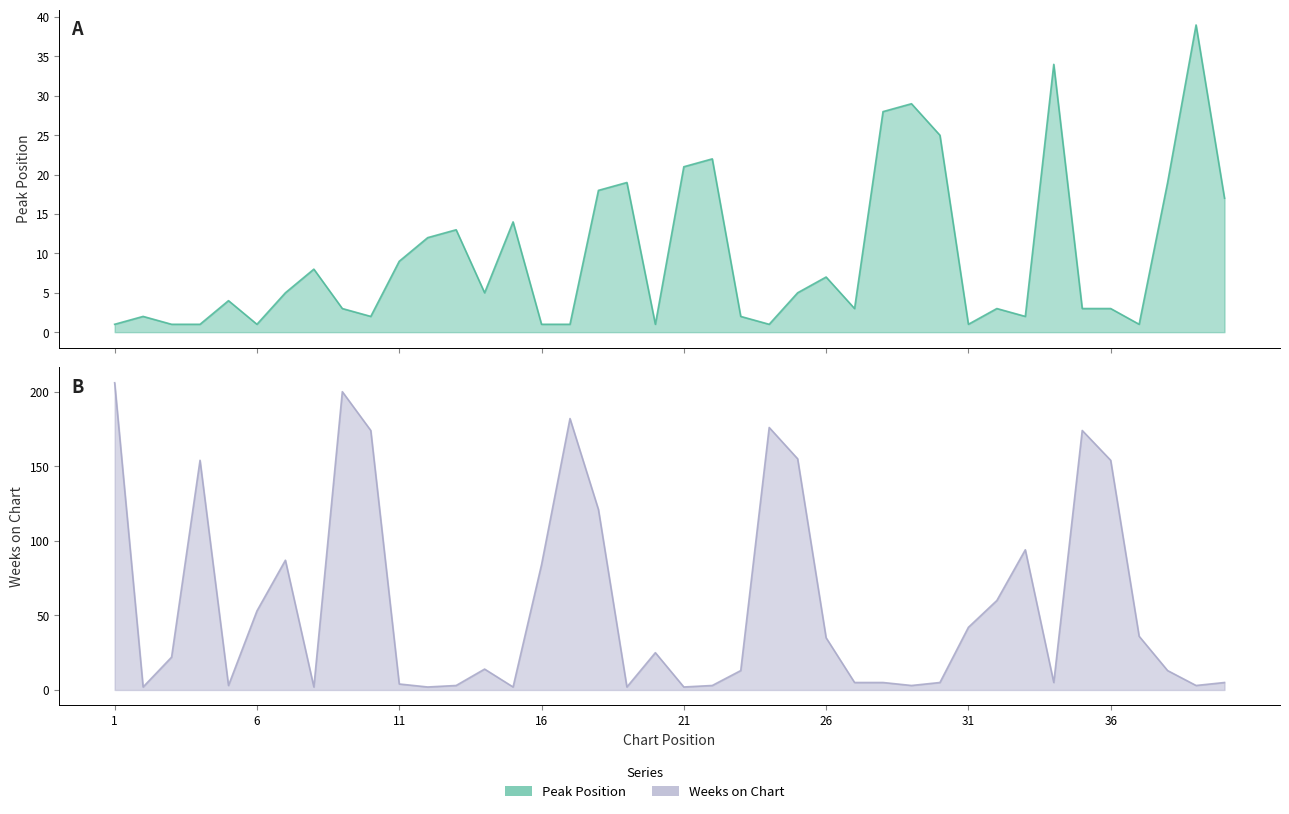

How many times do Peak Position and Weeks on Chart cross each other?

17